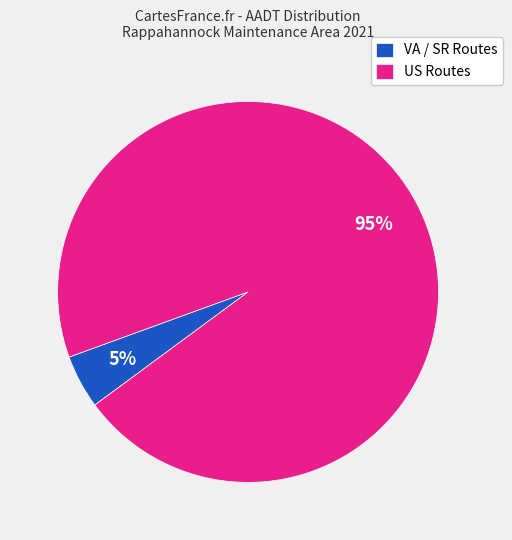

To the nearest percent, what portion does US Routes represent?

95%